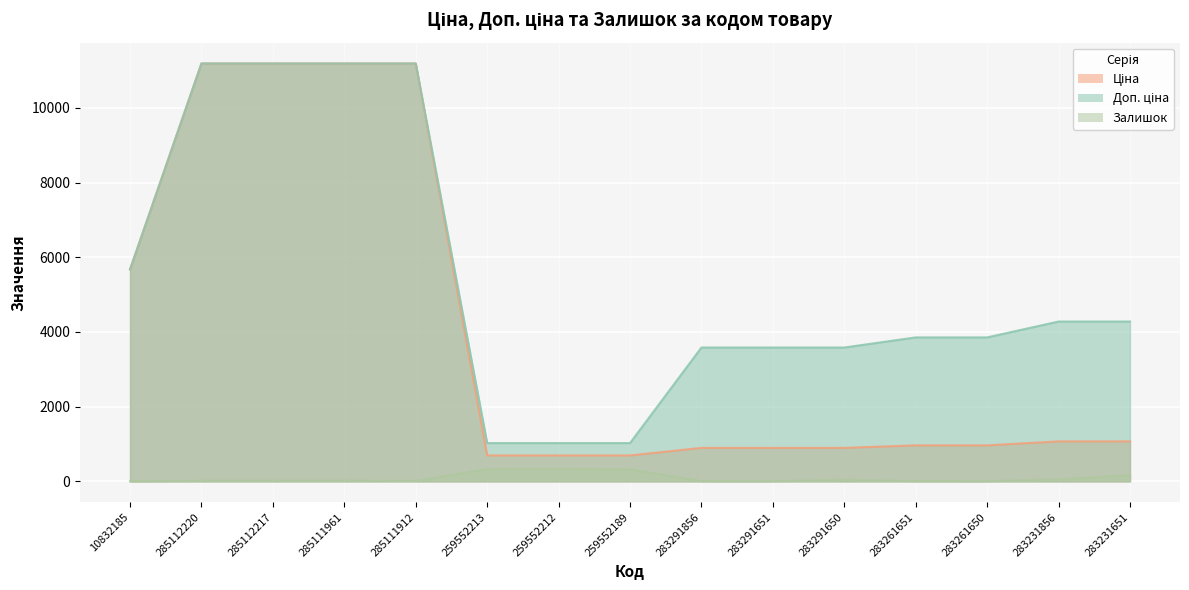

Is the value of Доп. ціна at 259552213 greater than the value of Ціна at 285111912?

No